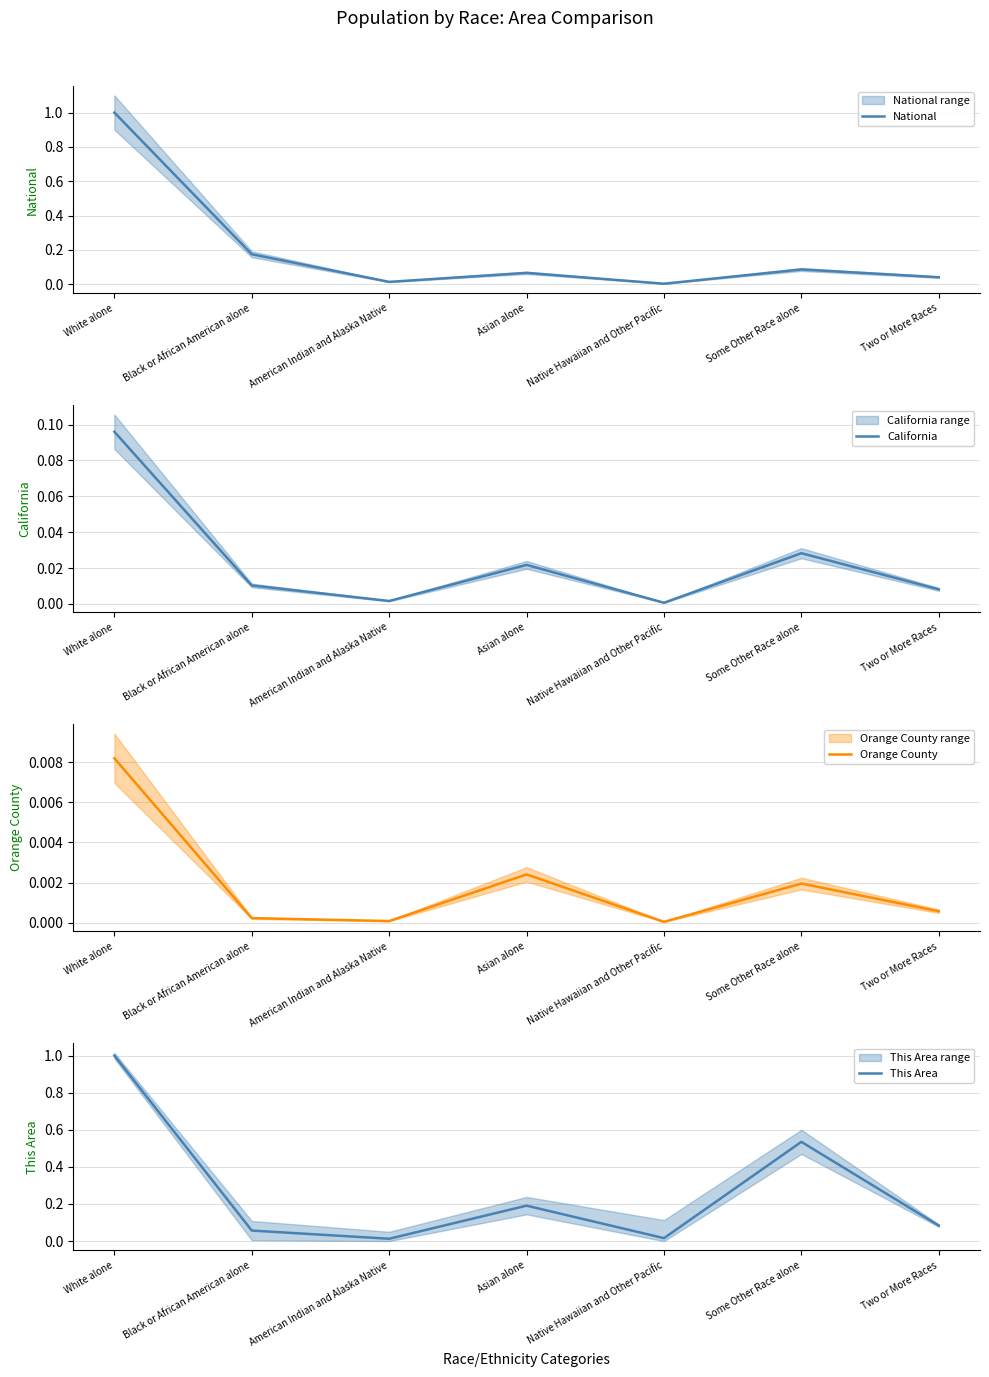

Reading right to left, what are all the values shown in this chart?

National: 0.0	0.1	0.0	0.1	0.0	0.2	1.0
California: 0.0	0.0	0.0	0.0	0.0	0.0	0.1
Orange County: 0.0	0.0	0.0	0.0	0.0	0.0	0.0
This Area: 0.1	0.5	0.0	0.2	0.0	0.1	1.0